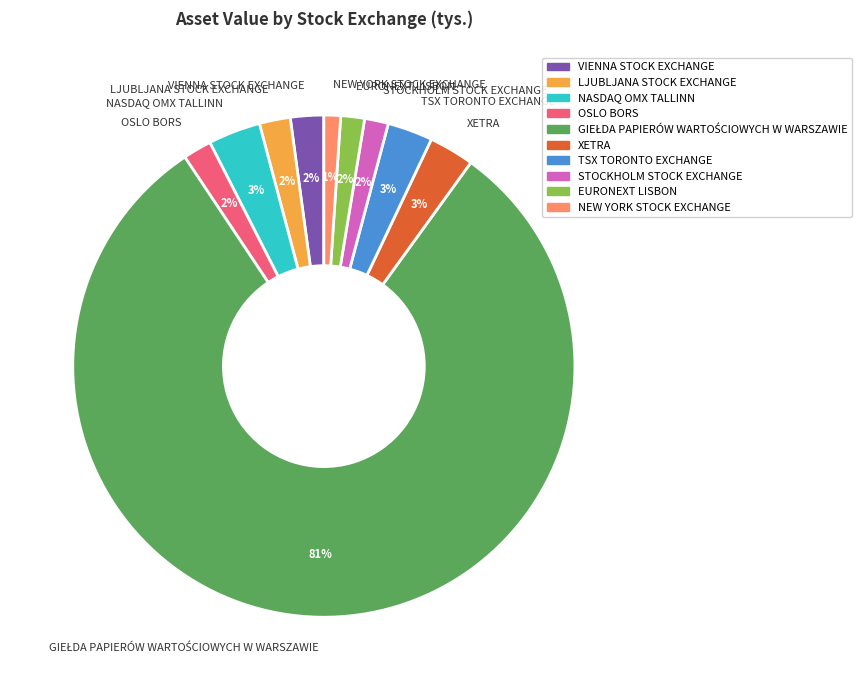

Count the number of slices in the pie.

10